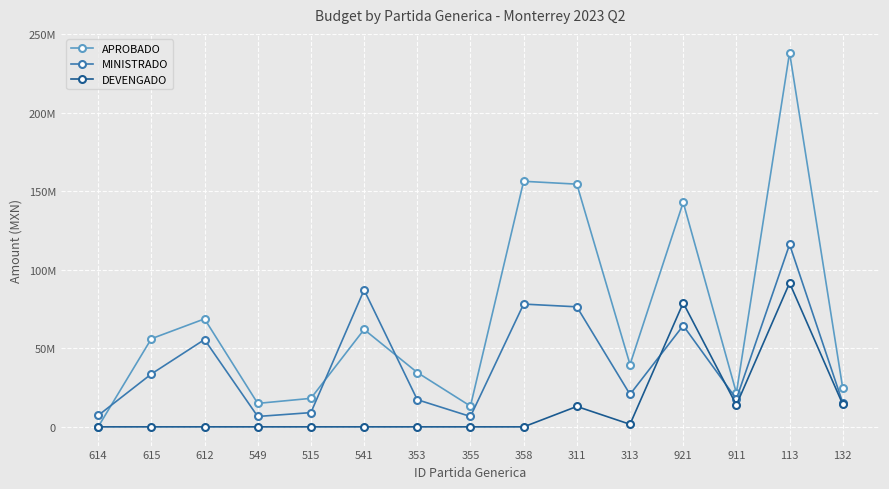

What are all the series names shown in the legend?

APROBADO, MINISTRADO, DEVENGADO